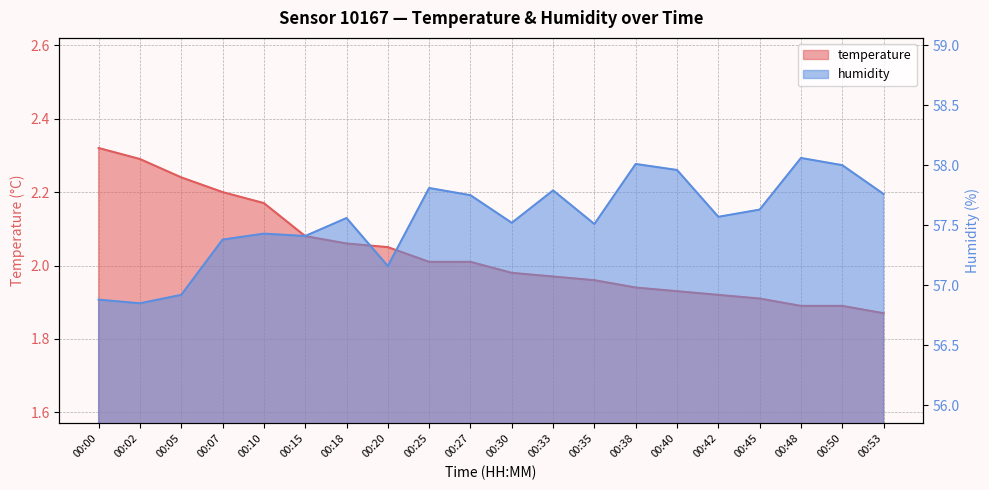

True or false: temperature has more than 2 points higher than both neighbors.

False